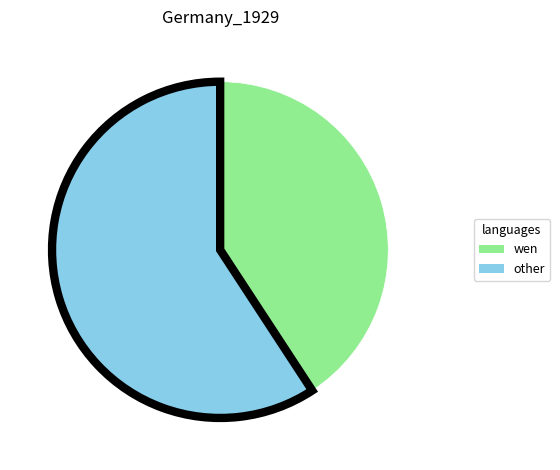

Between wen and other, which is larger?

other